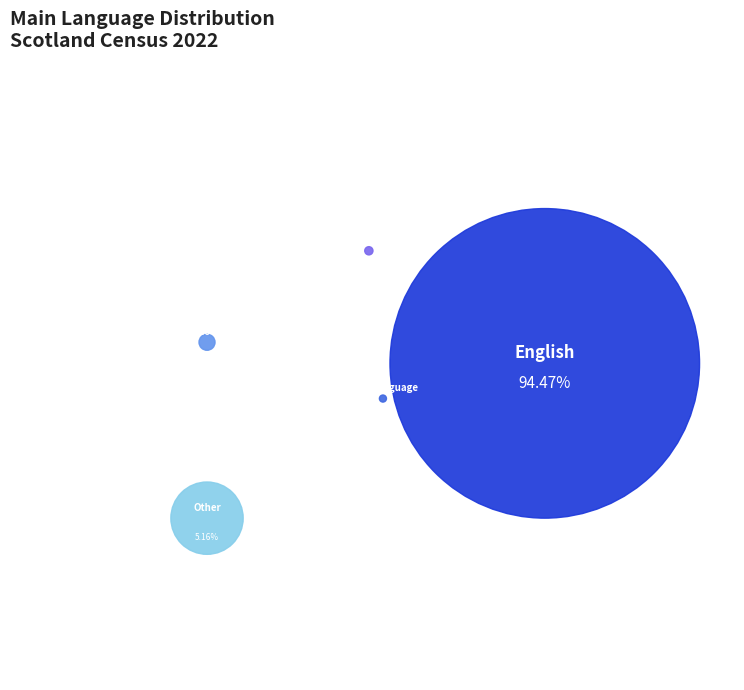

Which slice represents more than half of the pie?

English